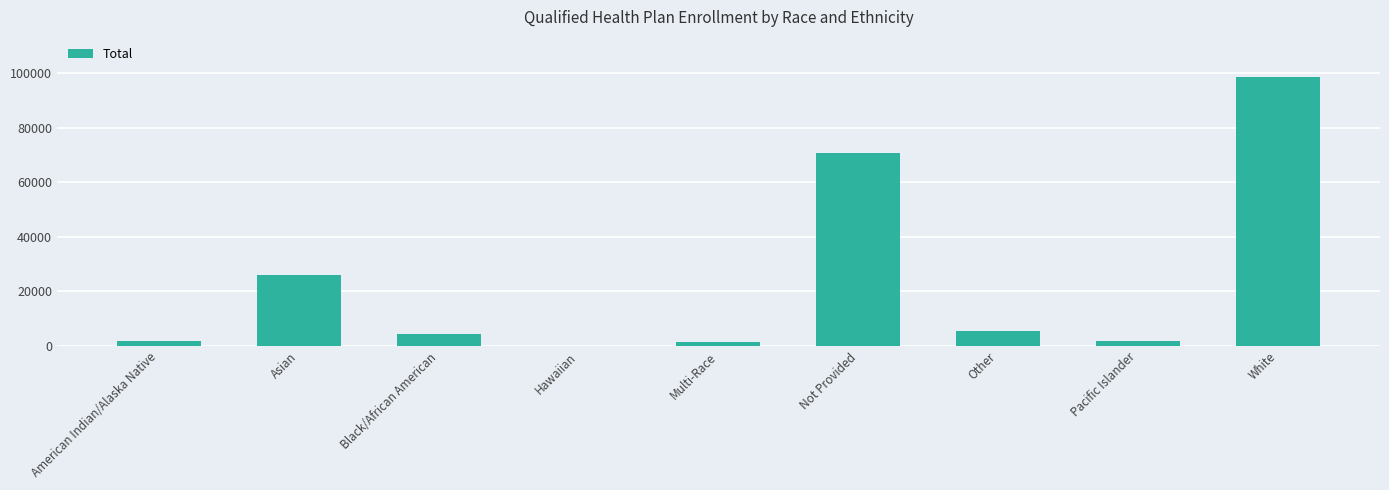

Which has a higher value, Not Provided or American Indian/Alaska Native?

Not Provided